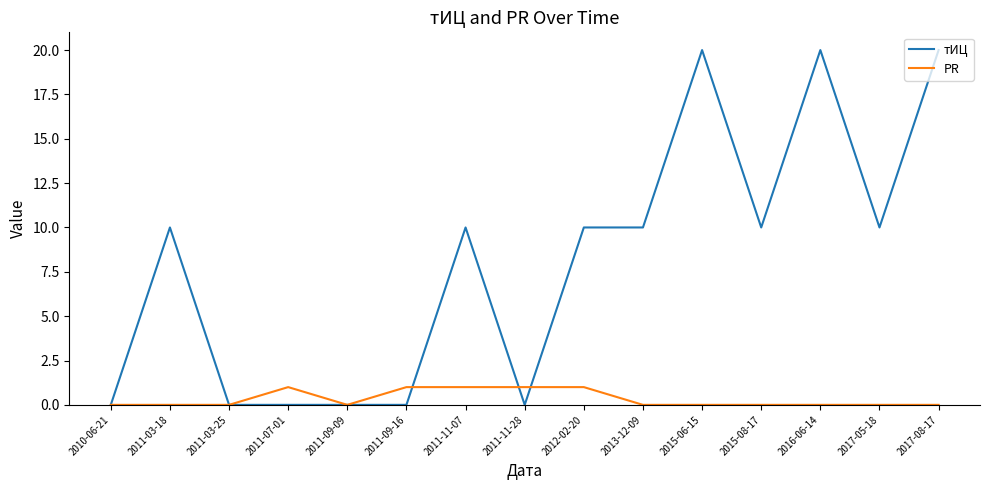

How many series are shown in this chart?

2